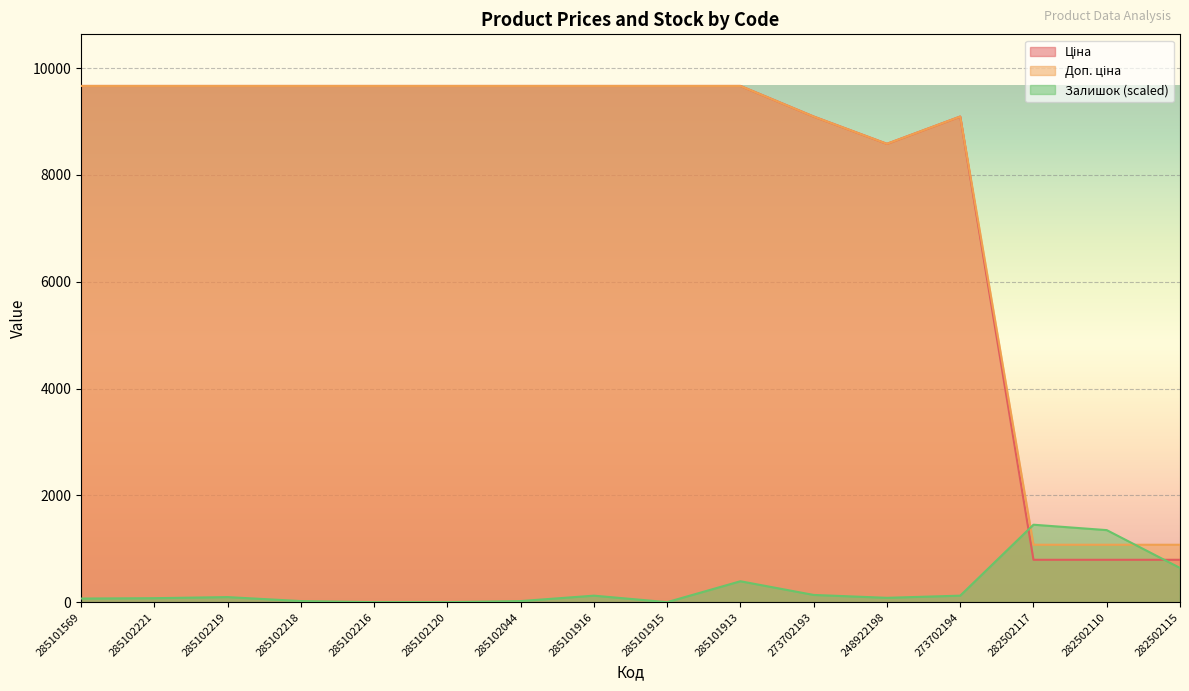

Between 285102120 and 285101915, which series saw the biggest shift?

Ціна